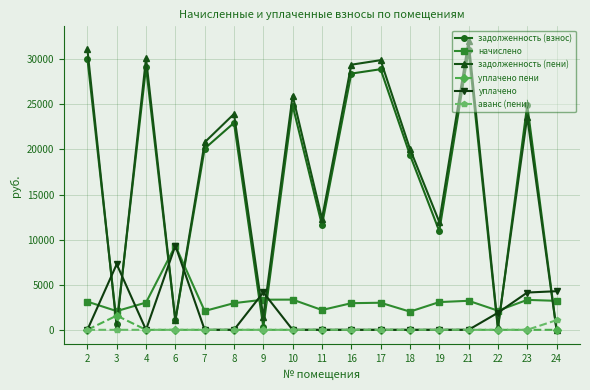

True or false: задолженность (взнос) and уплачено cross at least once.

True